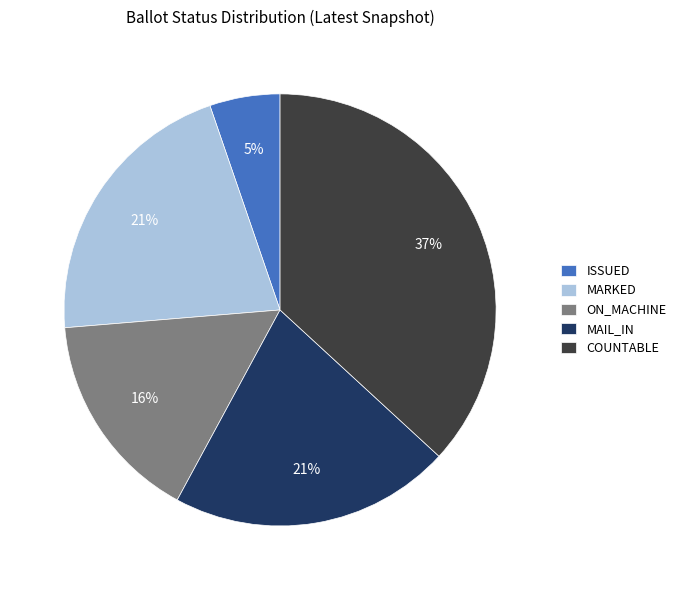

How many segments does this pie chart have?

5